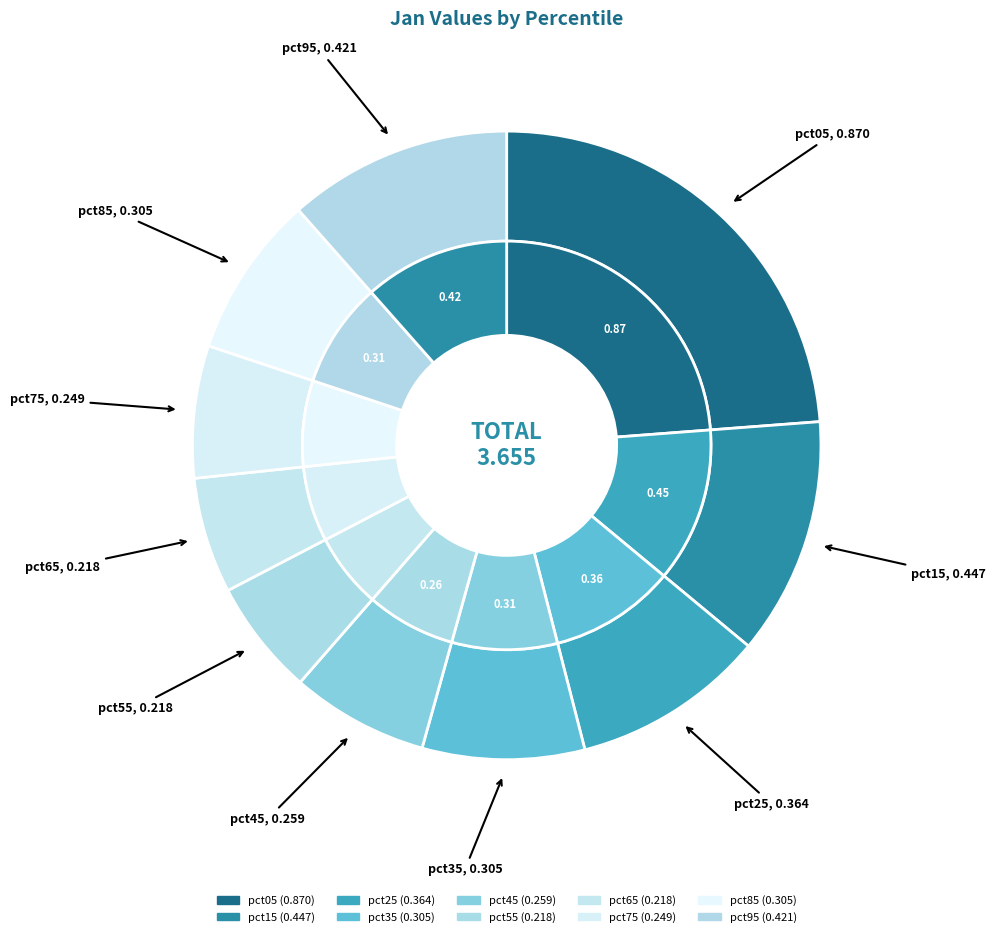

To the nearest percent, what portion does pct65 represent?

6%